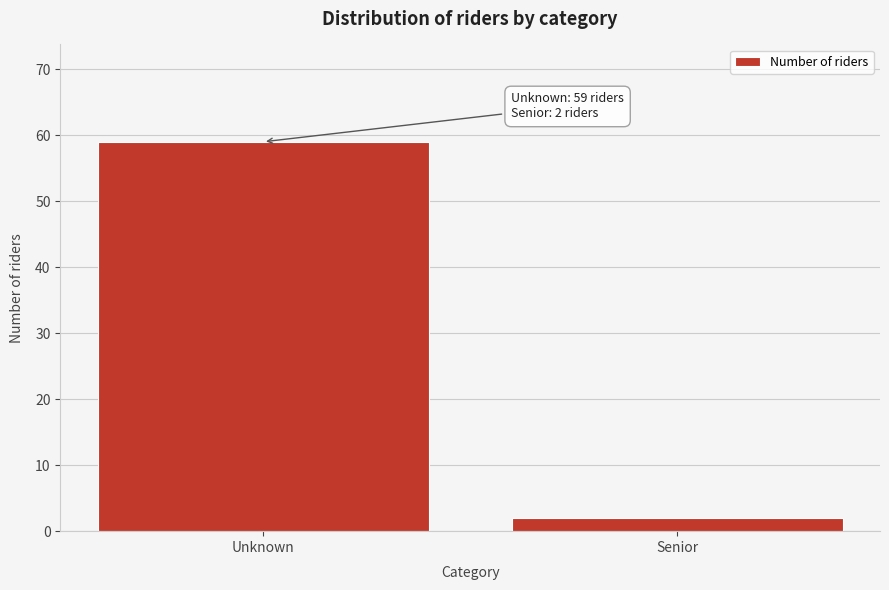

Reading left to right, transcribe all the data shown in this chart.

Unknown=59	Senior=2